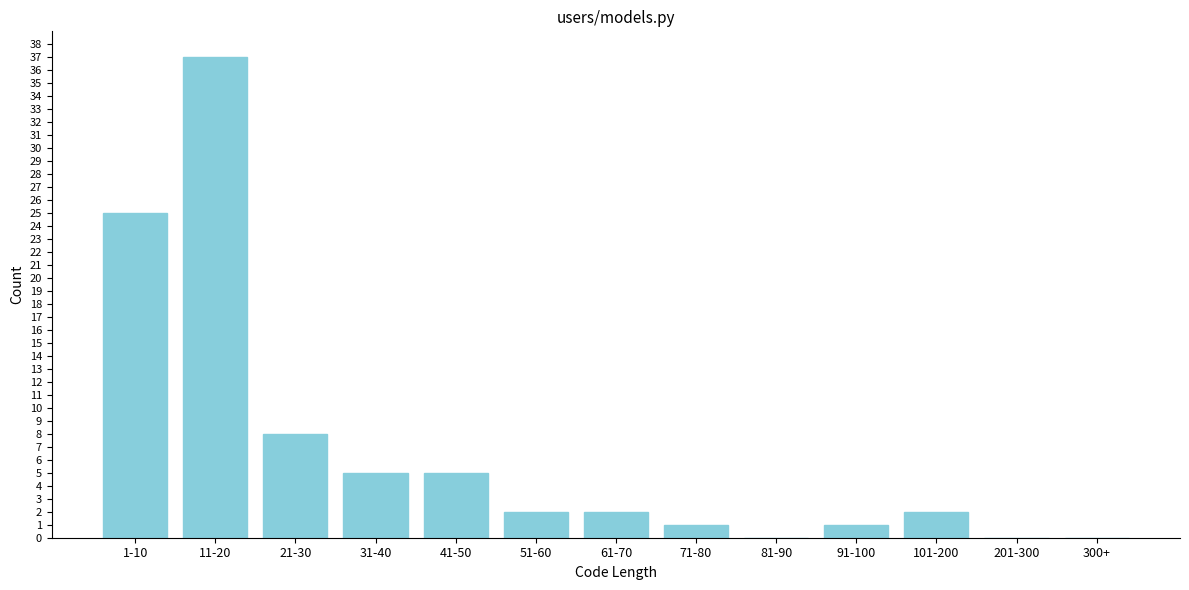

Reading left to right, list all the values displayed in this chart.

1-10=25	11-20=37	21-30=8	31-40=5	41-50=5	51-60=2	61-70=2	71-80=1	81-90=0	91-100=1	101-200=2	201-300=0	300+=0